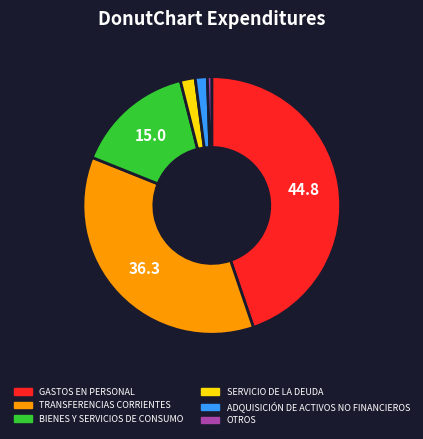

What is the largest slice in the pie chart?

GASTOS EN PERSONAL